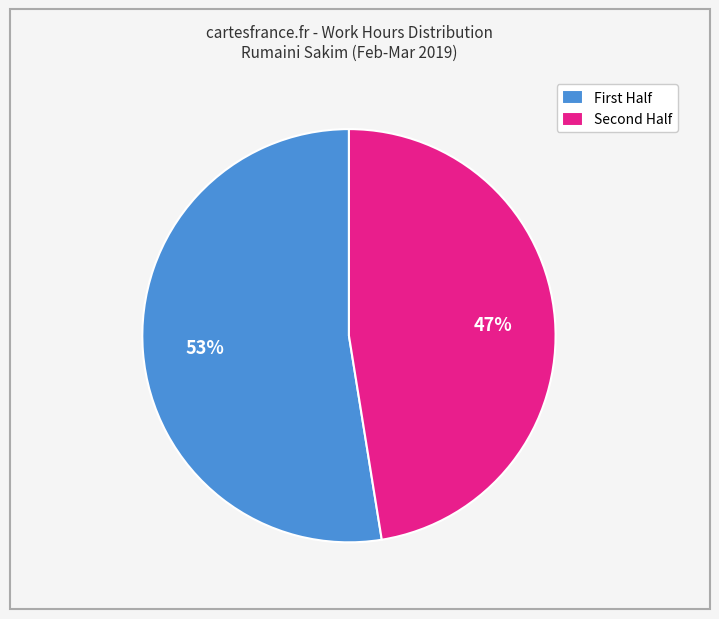

Which category has the smallest portion of the pie?

Second Half